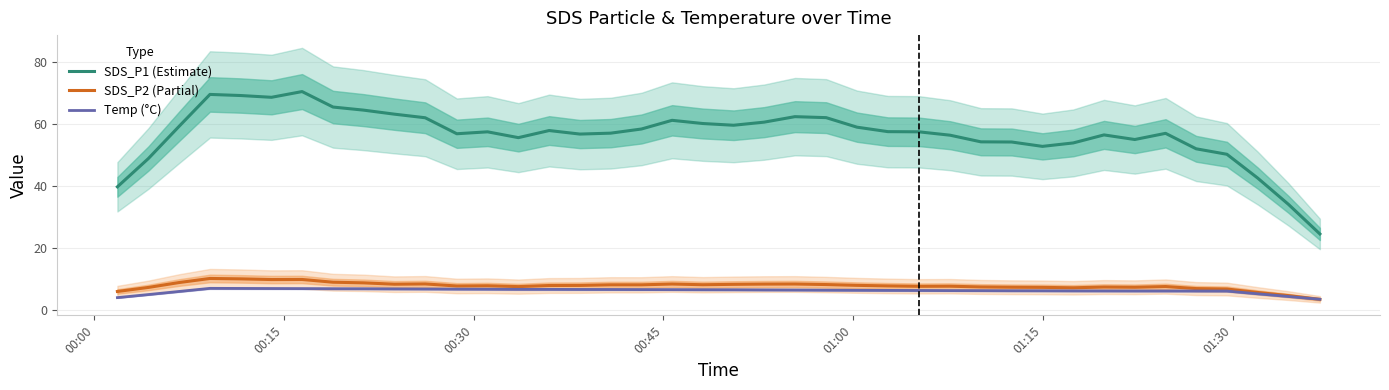

Reading left to right, transcribe all the data shown in this chart.

SDS_P1 (Estimate): 39.8	48.9	59.3	69.5	69.2	68.6	70.4	65.5	64.5	63.2	62.0	56.9	57.5	55.6	57.9	56.7	57.0	58.4	61.2	60.1	59.6	60.6	62.4	62.0	59.0	57.5	57.5	56.4	54.2	54.2	52.8	53.9	56.5	55.0	57.0	52.0	50.2	42.6	34.1	24.6
SDS_P2 (Partial): 6.0	7.3	8.9	10.2	10.1	9.9	9.9	9.0	8.8	8.4	8.5	7.8	7.9	7.6	8.0	8.0	8.2	8.2	8.4	8.2	8.3	8.4	8.4	8.3	8.0	7.8	7.7	7.7	7.5	7.4	7.4	7.2	7.5	7.4	7.6	7.0	6.8	5.7	4.7	3.5
Temp (°C): 4.1	5.0	6.0	7.0	7.0	7.0	7.0	6.9	6.9	6.9	6.8	6.8	6.8	6.7	6.7	6.7	6.7	6.6	6.6	6.6	6.6	6.5	6.5	6.5	6.4	6.4	6.4	6.3	6.3	6.3	6.3	6.2	6.2	6.2	6.2	6.2	6.2	5.3	4.4	3.5